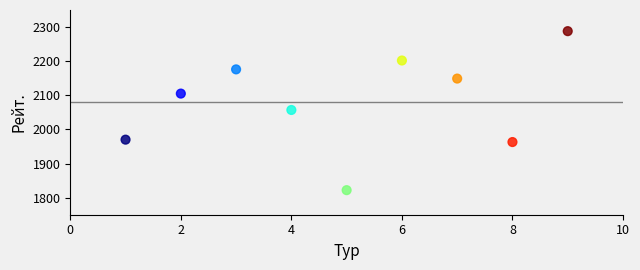

What is the average X value?

5